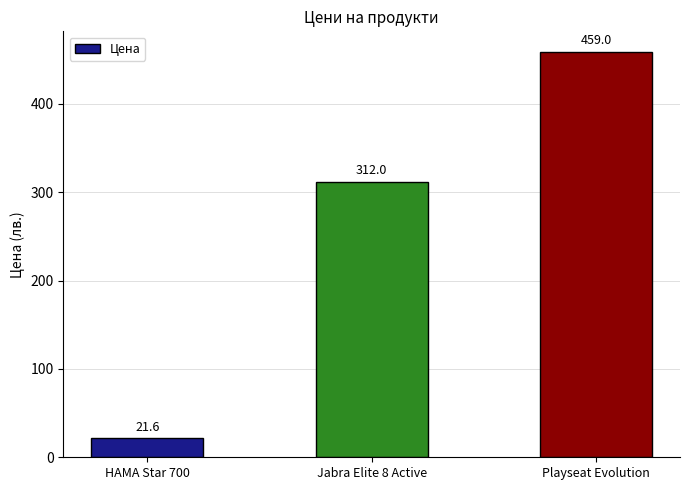

What is the approximate value at Jabra Elite 8 Active?

312.0